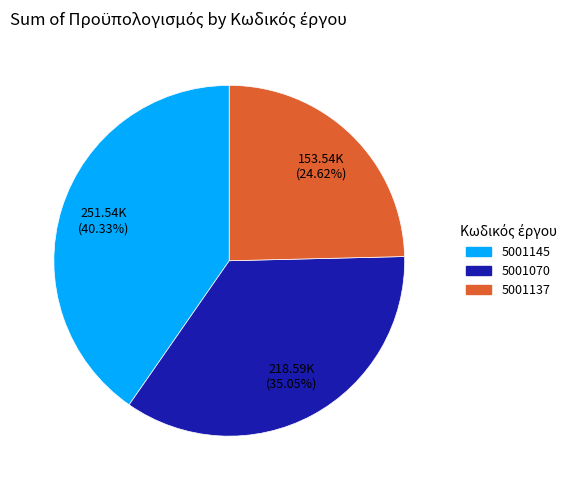

To the nearest percent, what portion does 5001137 represent?

25%